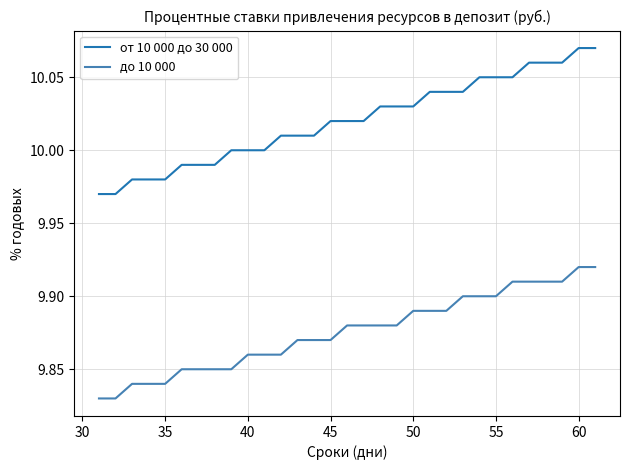

Which series has the largest range (max minus min)?

от 10 000 до 30 000